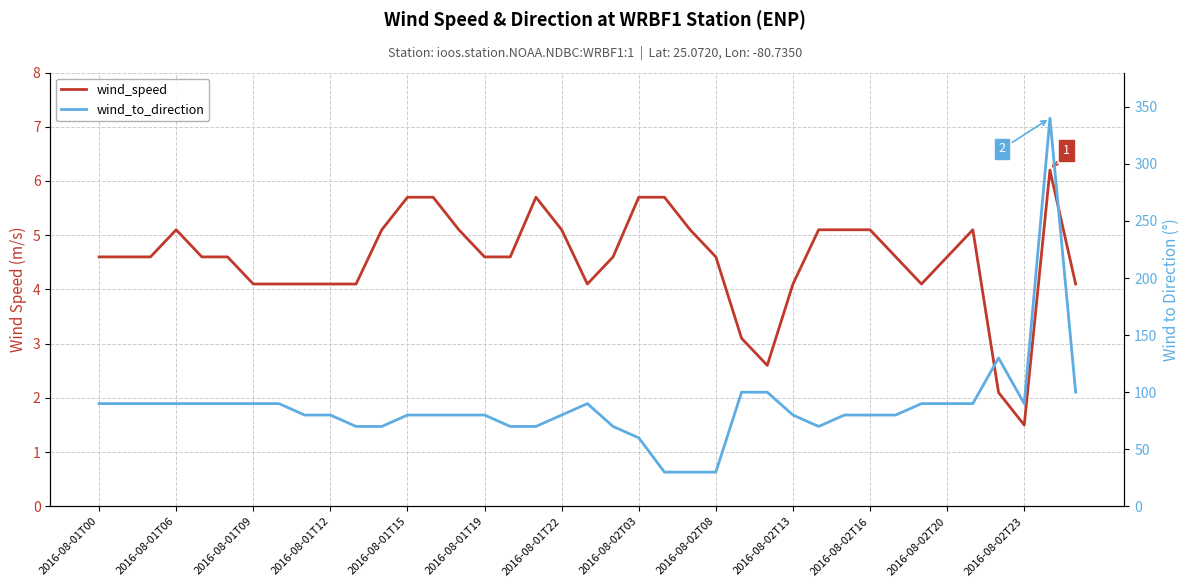

True or false: wind_to_direction and wind_speed cross at least once.

False